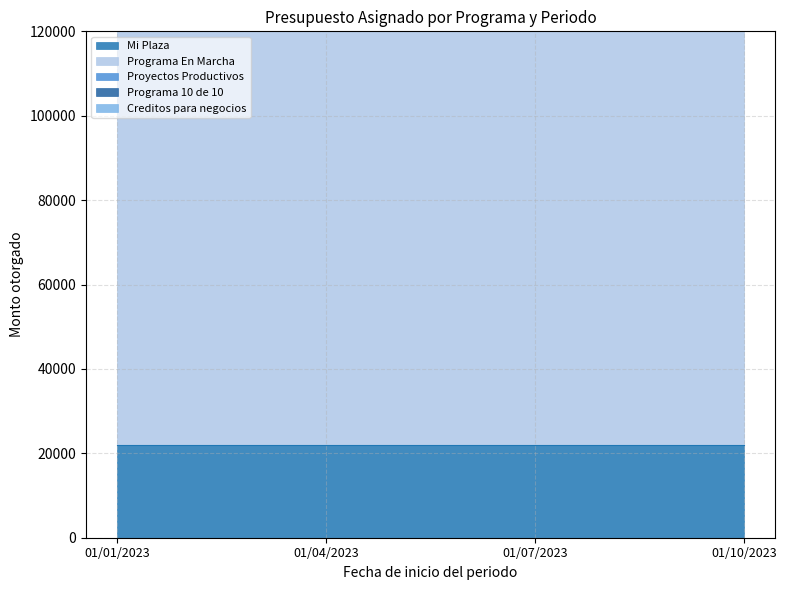

What are all the series names shown in the legend?

Mi Plaza, Programa En Marcha, Proyectos Productivos, Programa 10 de 10, Creditos para negocios